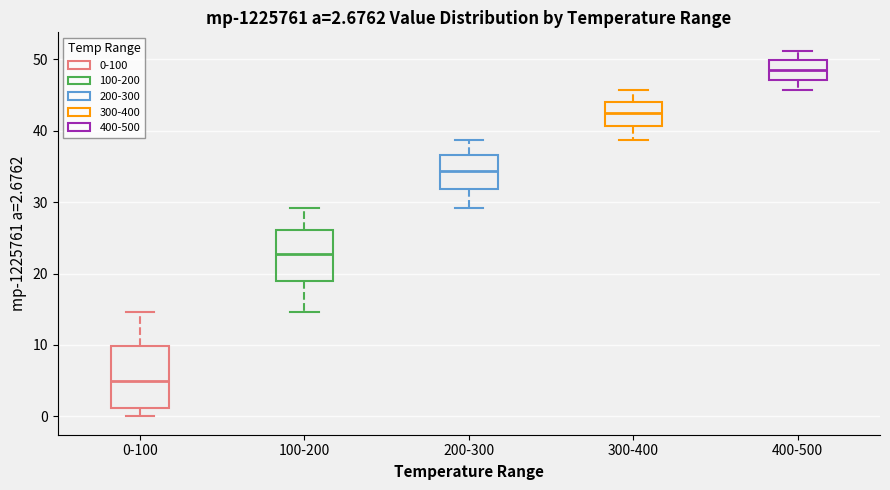

Comparing the boxes themselves (not the whiskers), which one is the tallest?

0-100